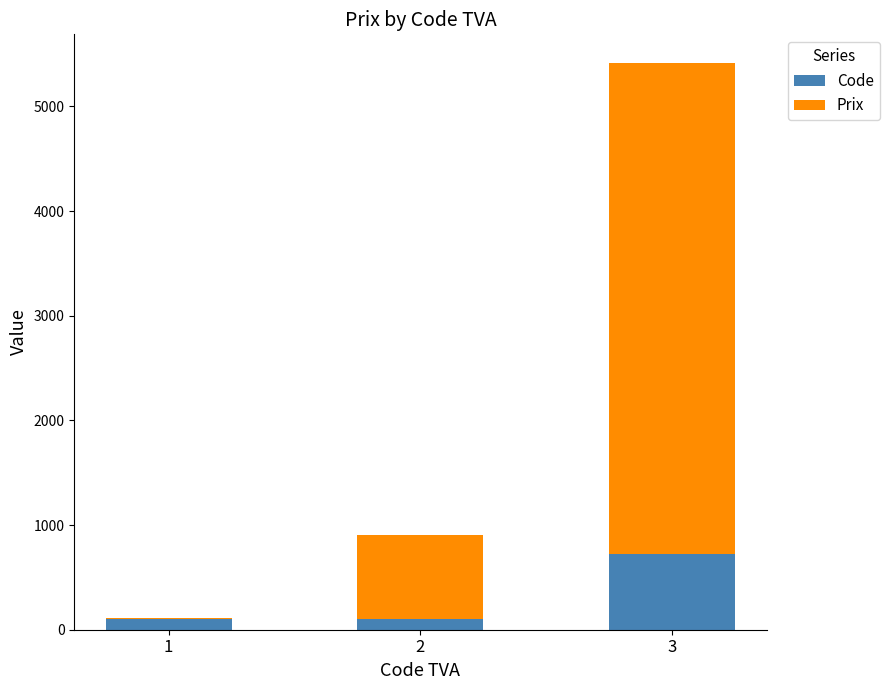

What are all the series names shown in the legend?

Code, Prix